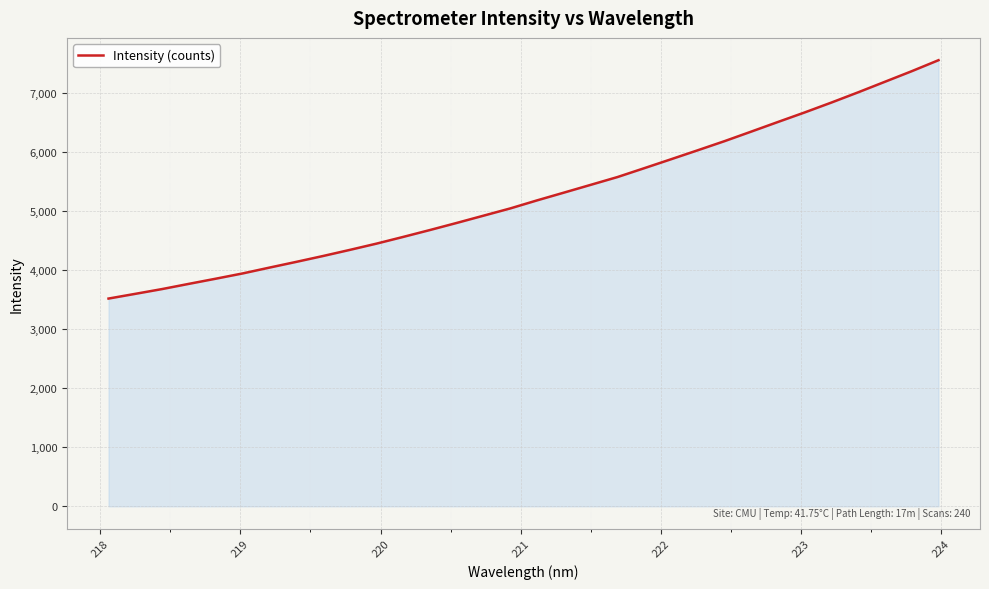

What is the difference between the maximum and minimum values?

4038.2